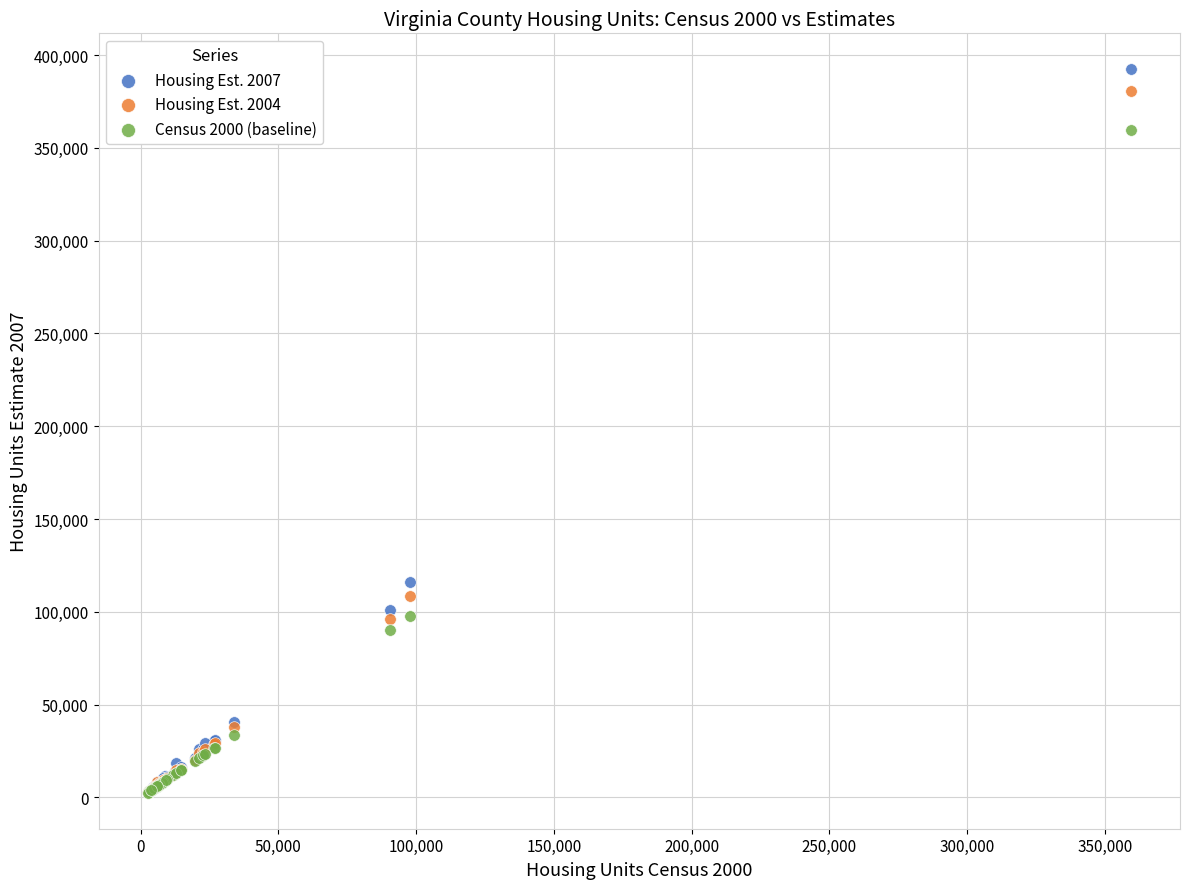

Across all series, what Y value is closest to 197416?

116237